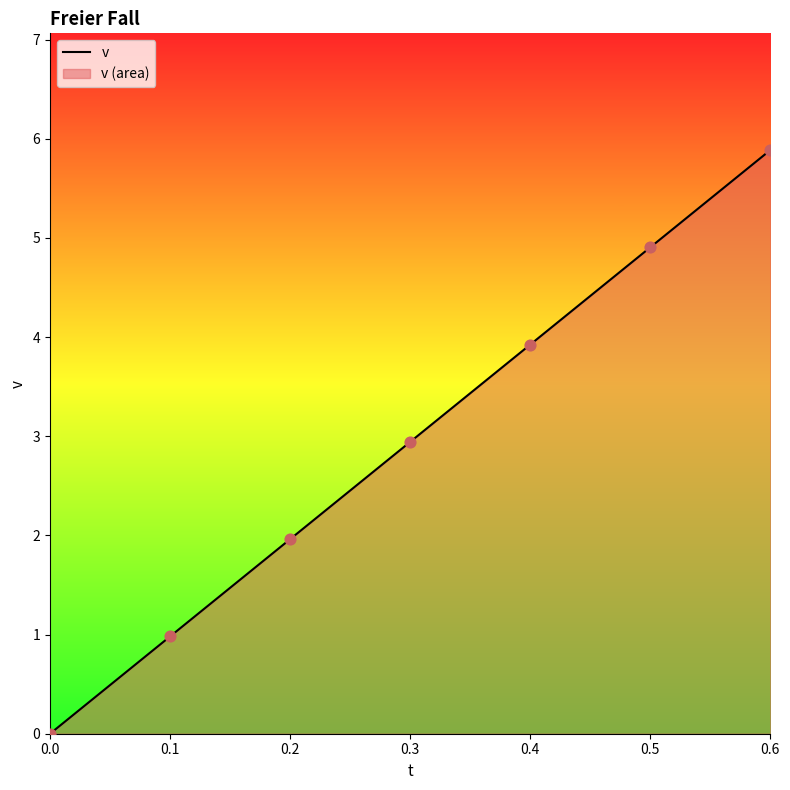

Between 0.3 and 0.0, which is larger?

0.3